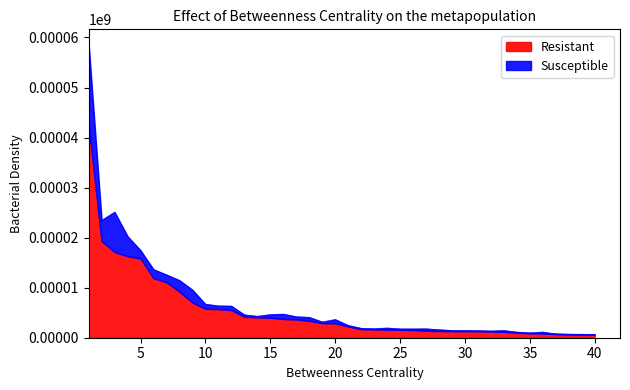

At which category does the chart reach its peak across all series?

1